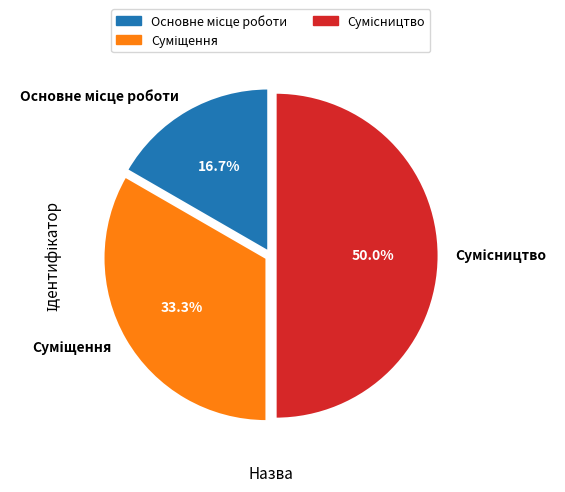

Which has a higher value, Сумісництво or Основне місце роботи?

Сумісництво